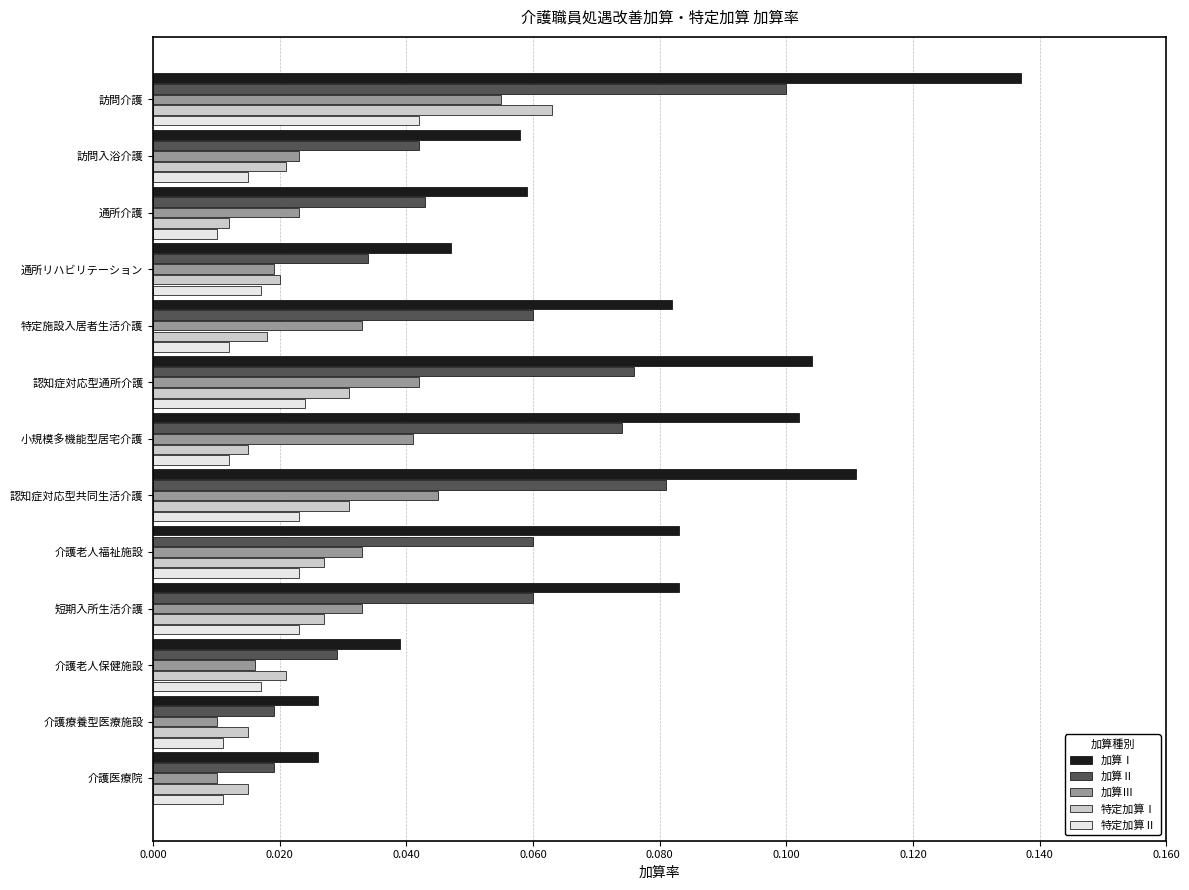

Count the 加算Ⅲ values in the range 0 to 1.

13